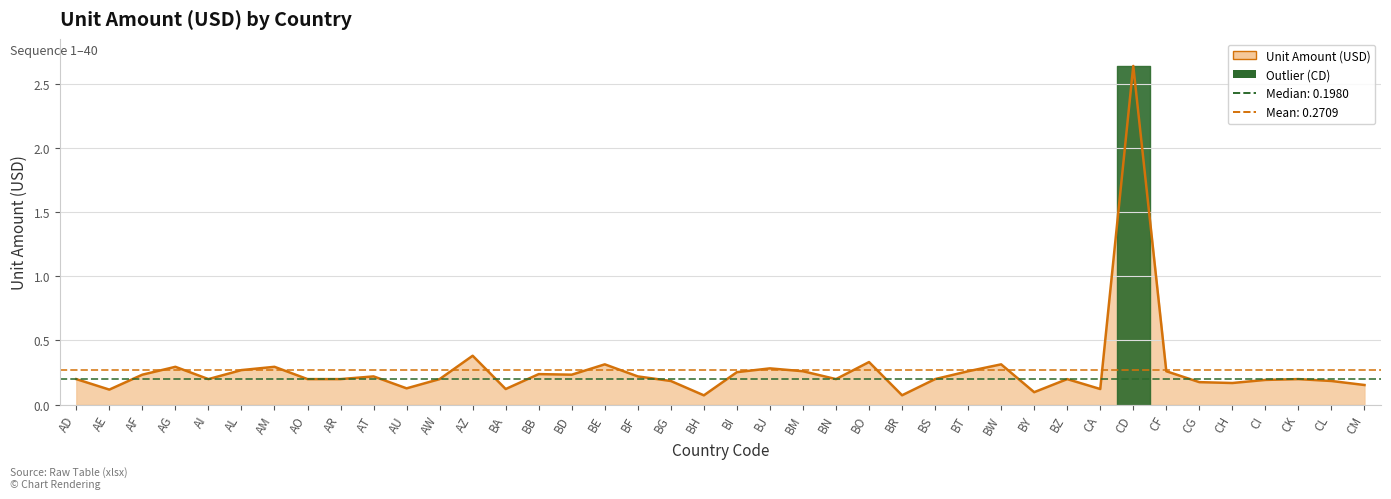

How many distinct data groups are displayed?

1